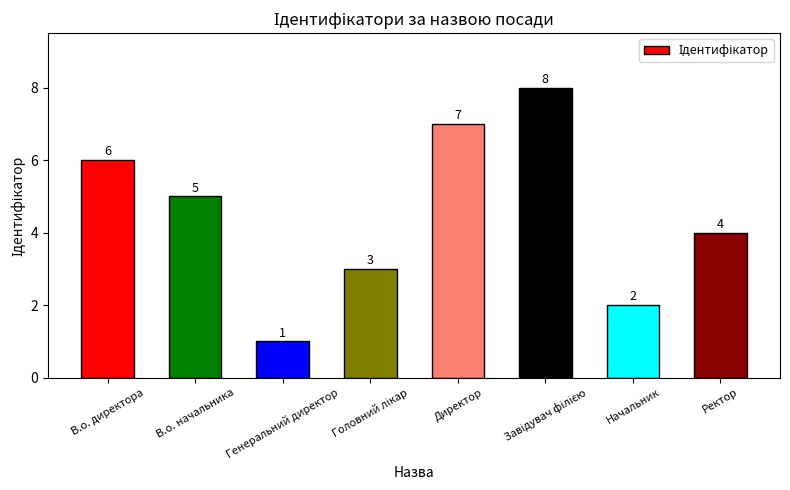

How many bars are there in total?

8